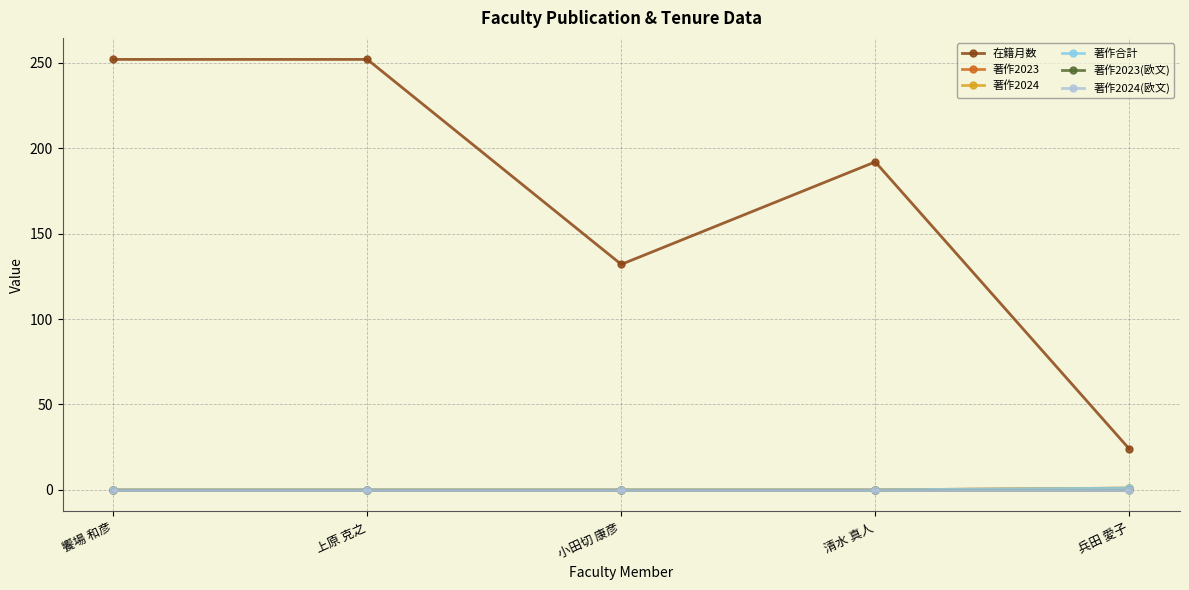

Does the chart display data point markers on the line(s)?

Yes